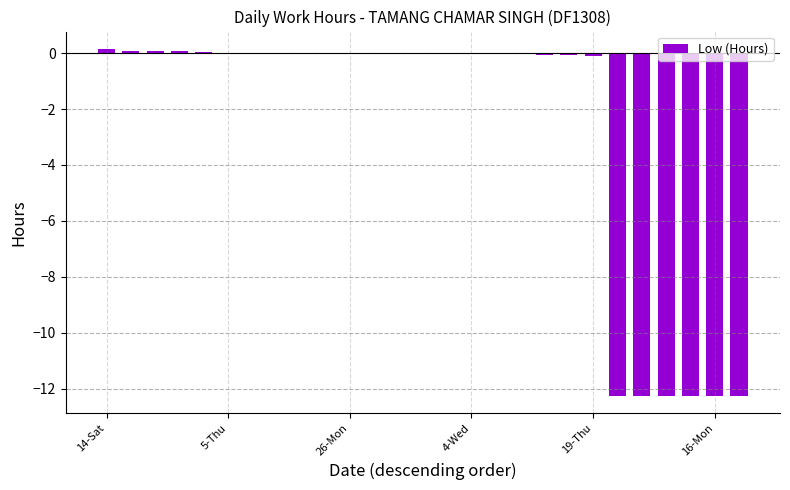

What is the sum of all values?

-73.5